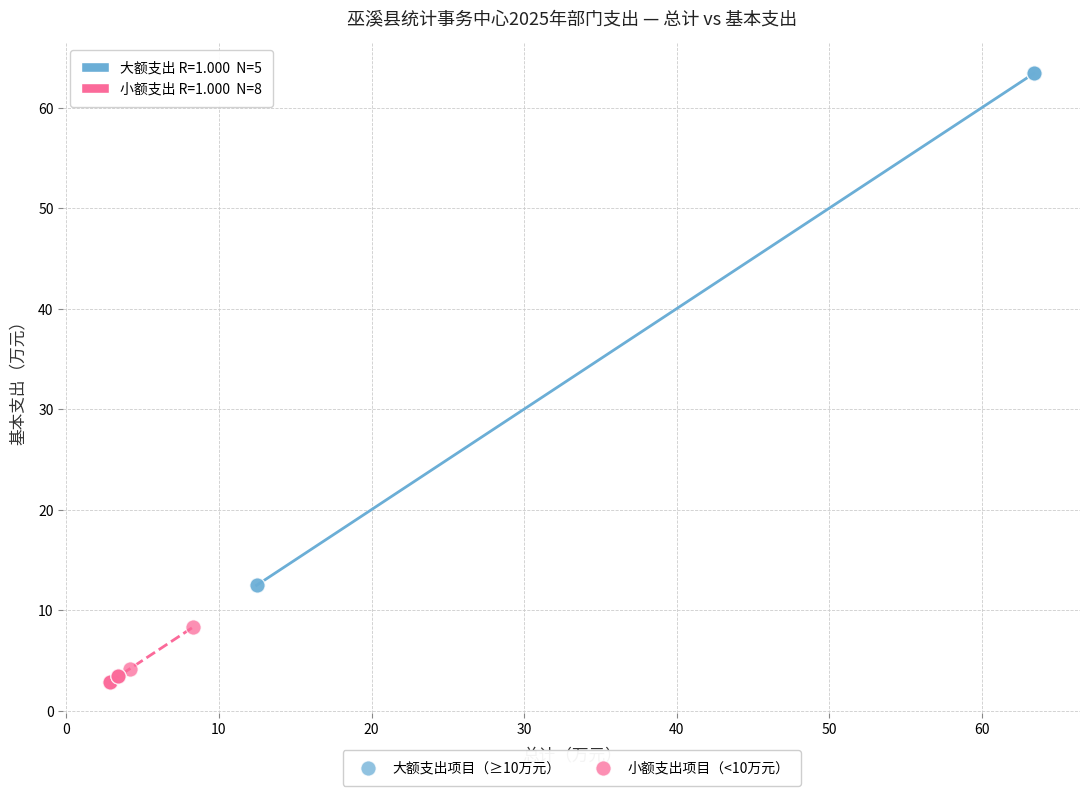

Which series reaches the minimum Y coordinate?

小额支出项目（<10万元）